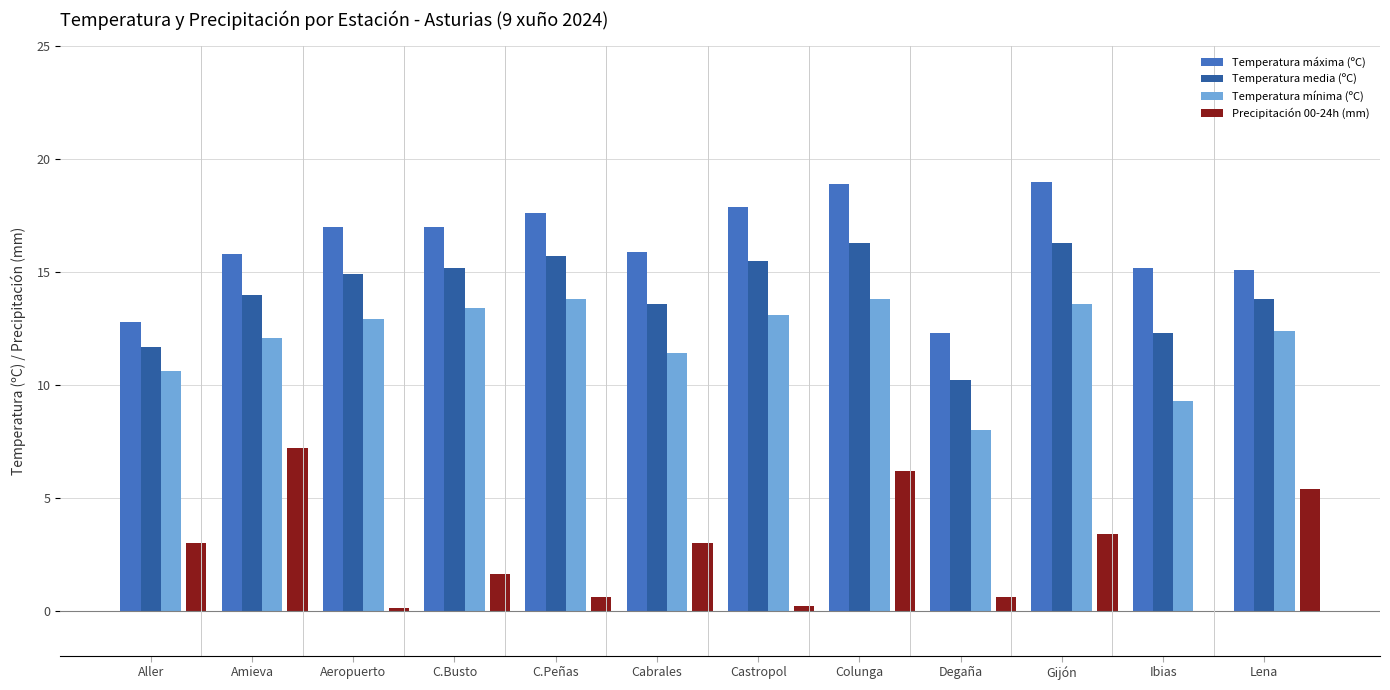

What value does the Temperatura mínima (ºC) series have at Amieva?

12.1